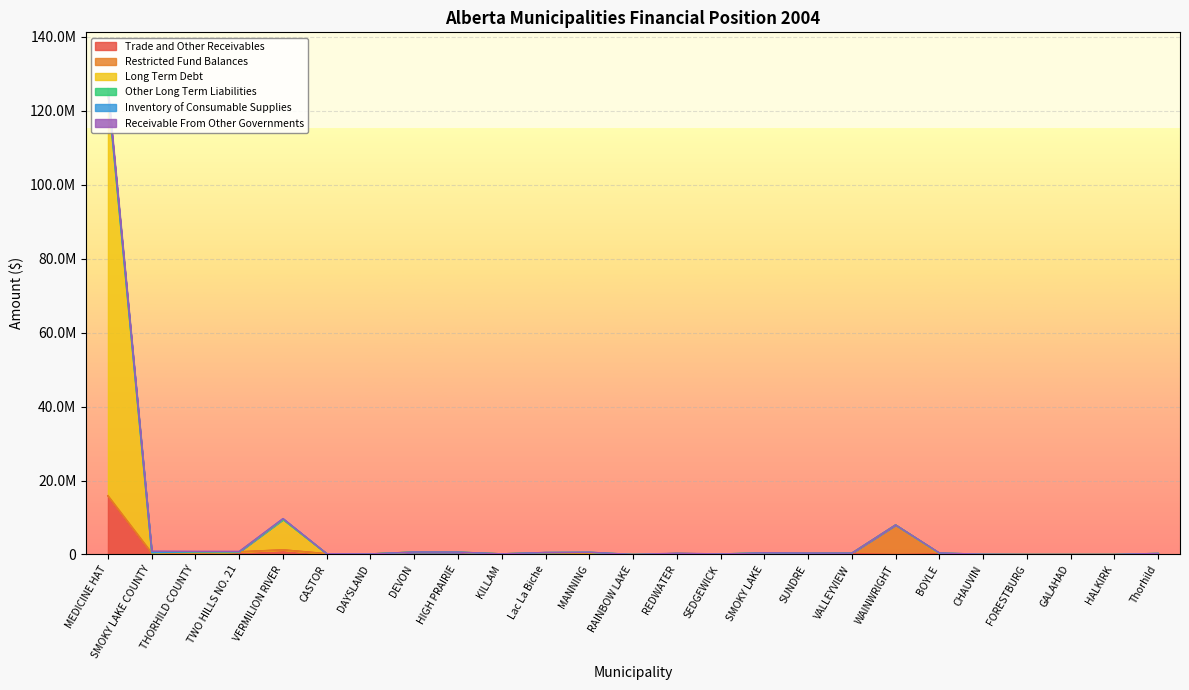

Which series has the widest spread of values?

Long Term Debt